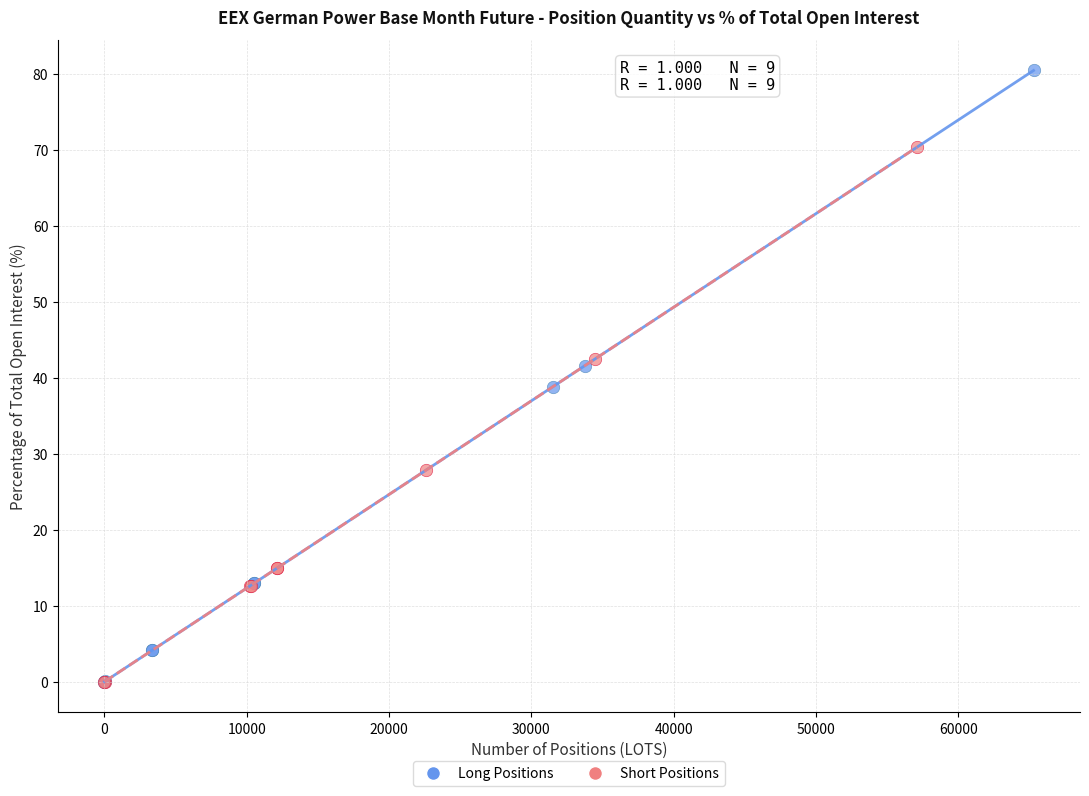

Which series has the largest Y range (max minus min)?

Long Positions